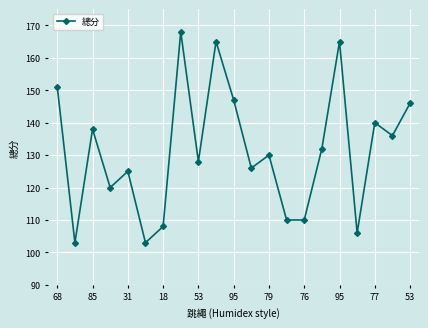

Reading left to right, extract all data points from this chart.

151	103	138	120	125	103	108	168	128	165	147	126	130	110	110	132	165	106	140	136	146